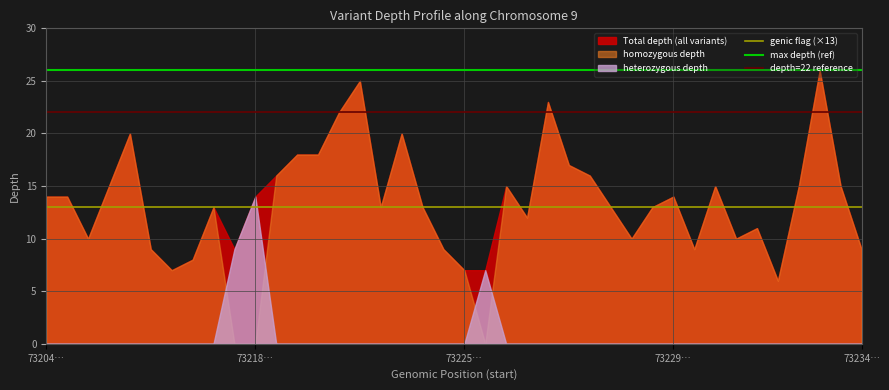

The value of depth at 73218627 is 15. True or false?

False